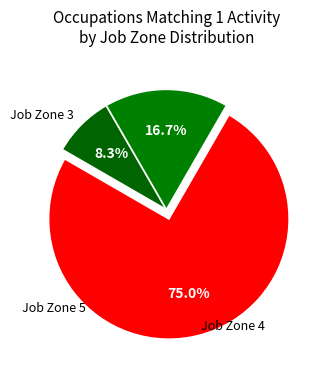

Count the number of slices in the pie.

3